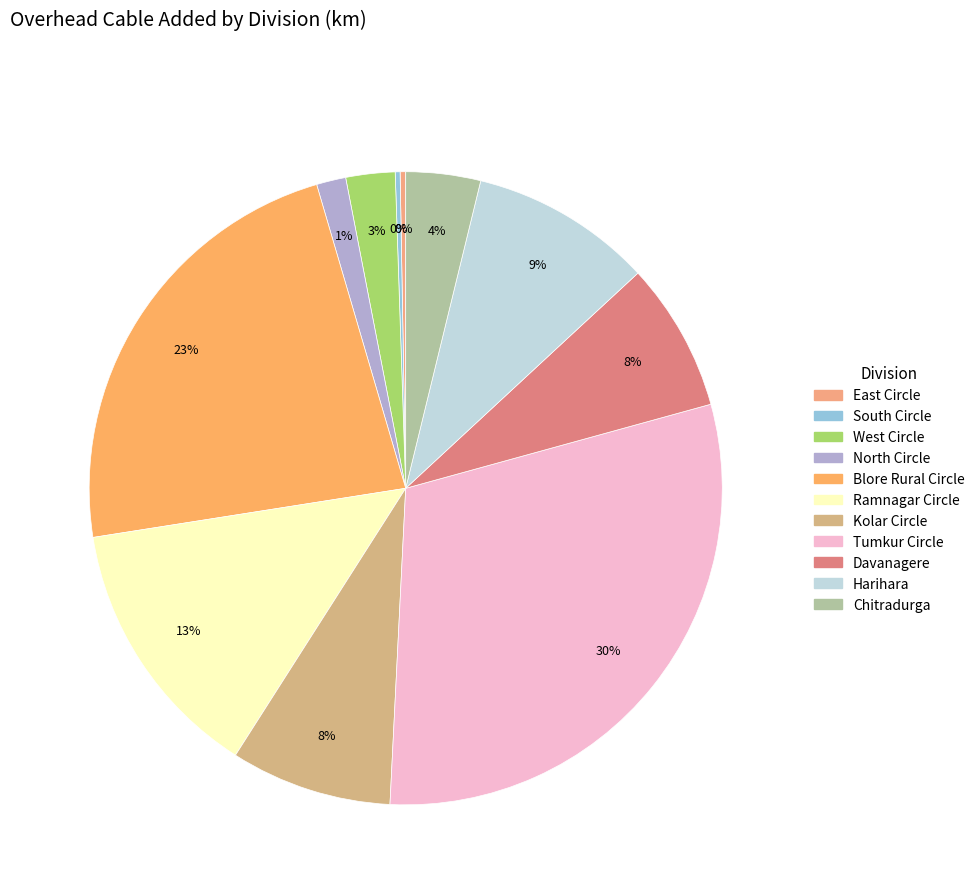

Rank the categories by value from highest to lowest.

Tumkur Circle, Blore Rural Circle, Ramnagar Circle, Harihara, Kolar Circle, Davanagere, Chitradurga, West Circle, North Circle, East Circle, South Circle